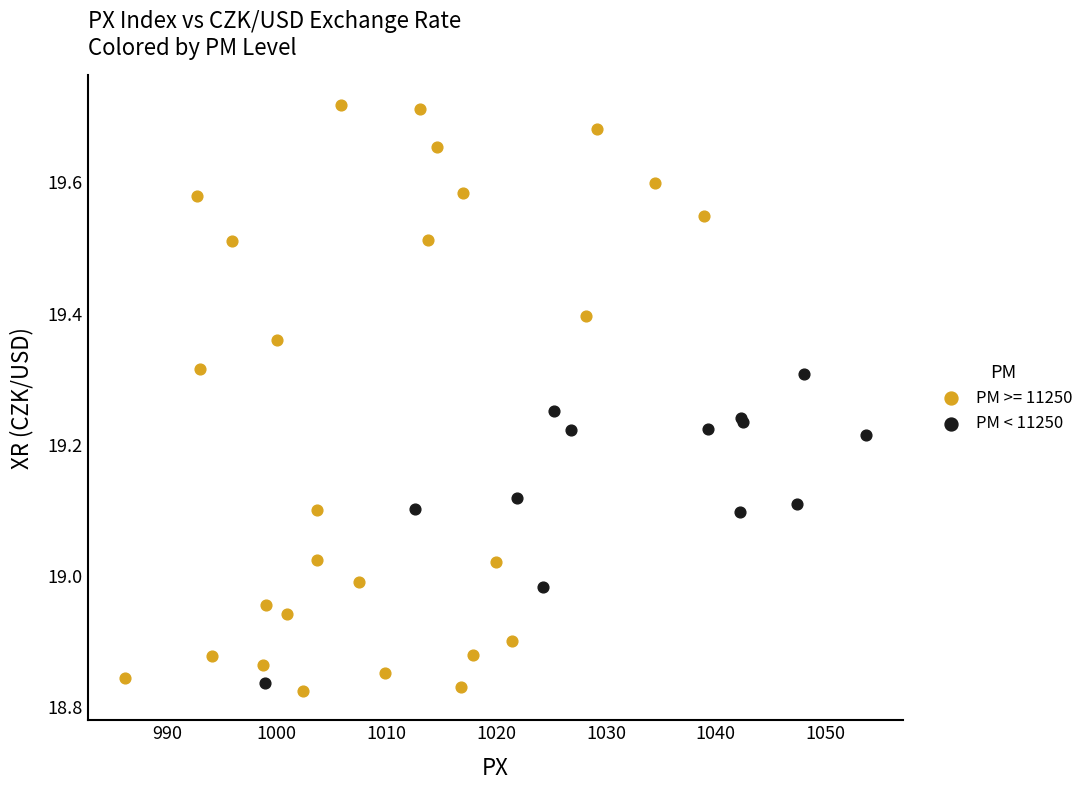

Which series has the widest spread of Y values?

PM >= 11250